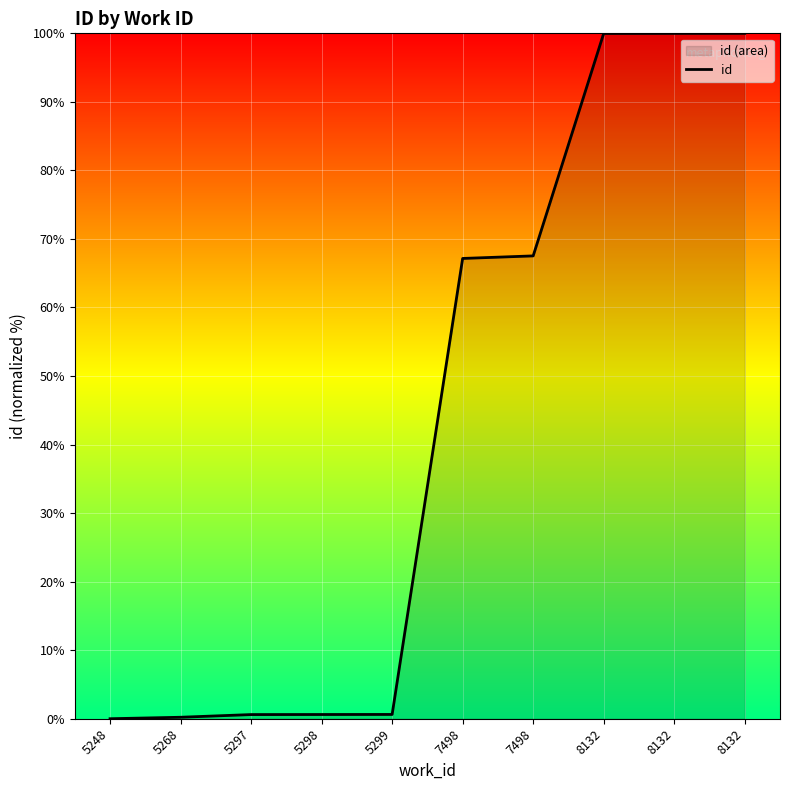

At which label is the value closest to 50?

7498